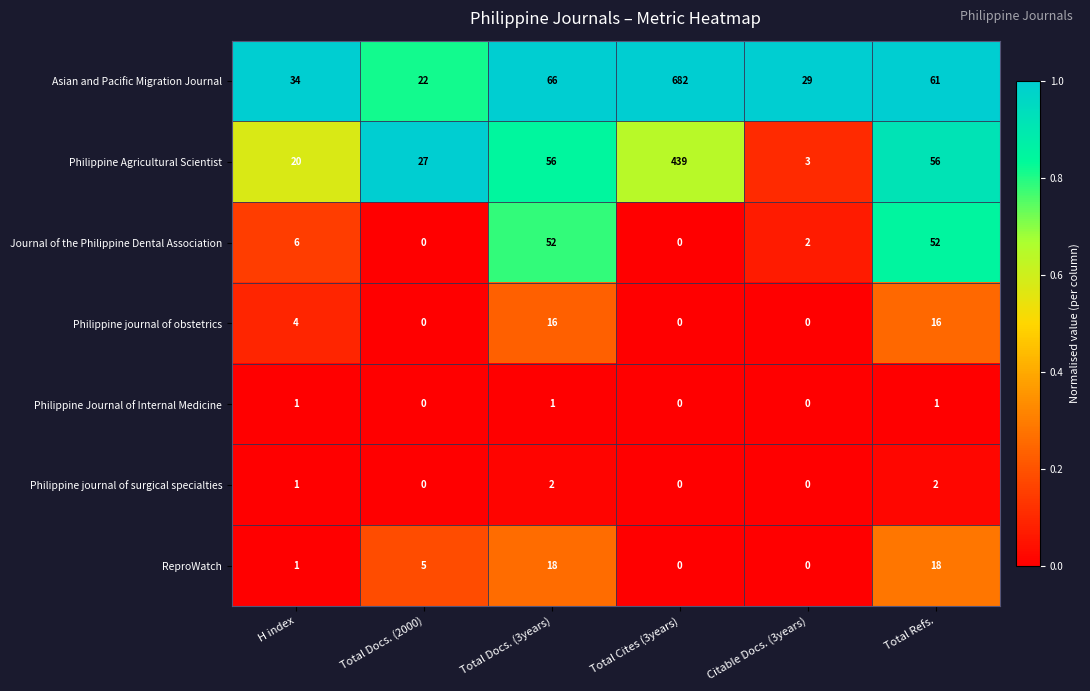

Which series changed the most between Total Docs. (3years) and Citable Docs. (3years)?

Philippine Agricultural Scientist